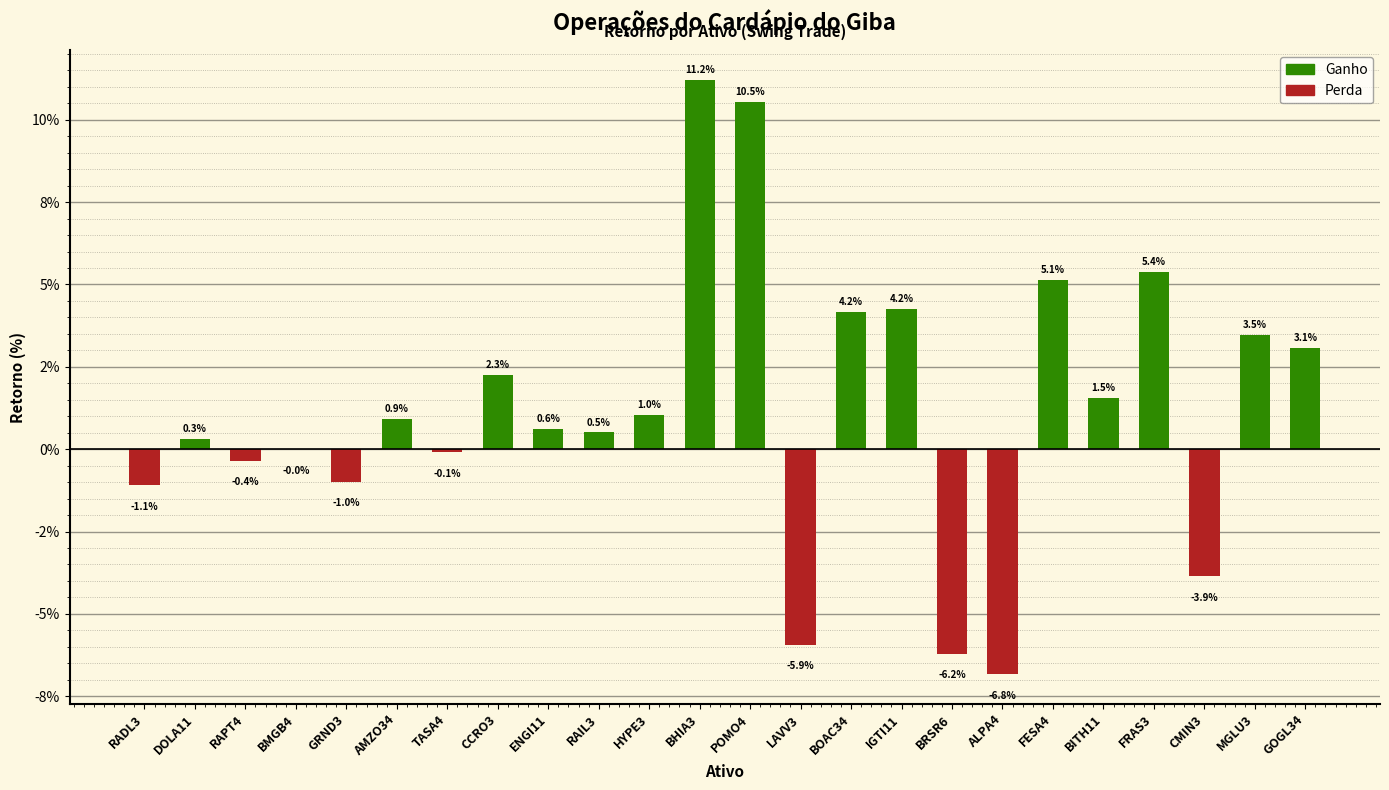

List the labels in order of value, largest first.

BHIA3, POMO4, FRAS3, FESA4, IGTI11, BOAC34, MGLU3, GOGL34, CCRO3, BITH11, HYPE3, AMZO34, ENGI11, RAIL3, DOLA11, BMGB4, TASA4, RAPT4, GRND3, RADL3, CMIN3, LAVV3, BRSR6, ALPA4